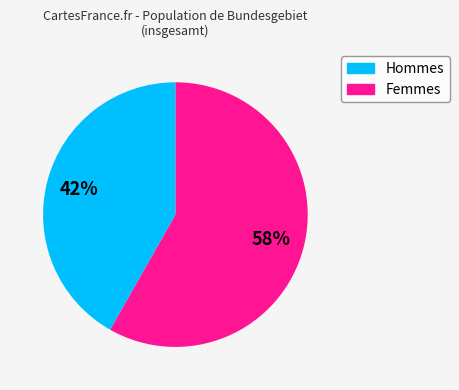

To the nearest percent, what is the average slice percentage?

50%